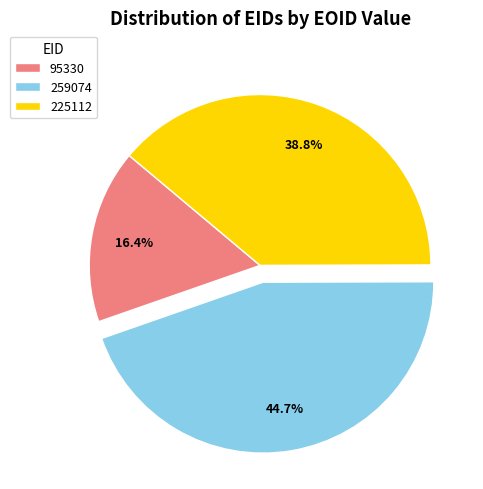

Is the sum of 259074 and 225112 greater than half?

Yes